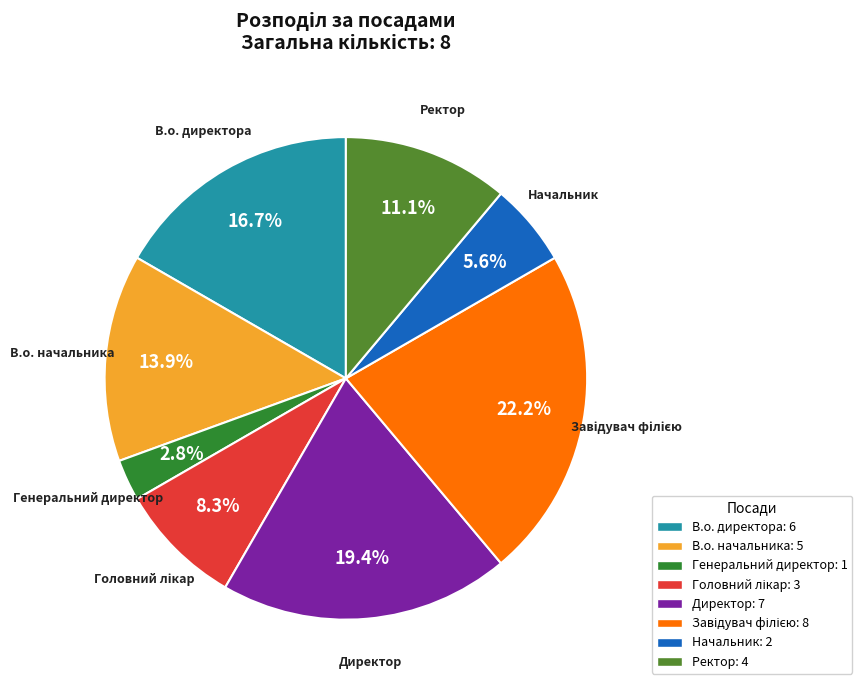

How many segments does this pie chart have?

8